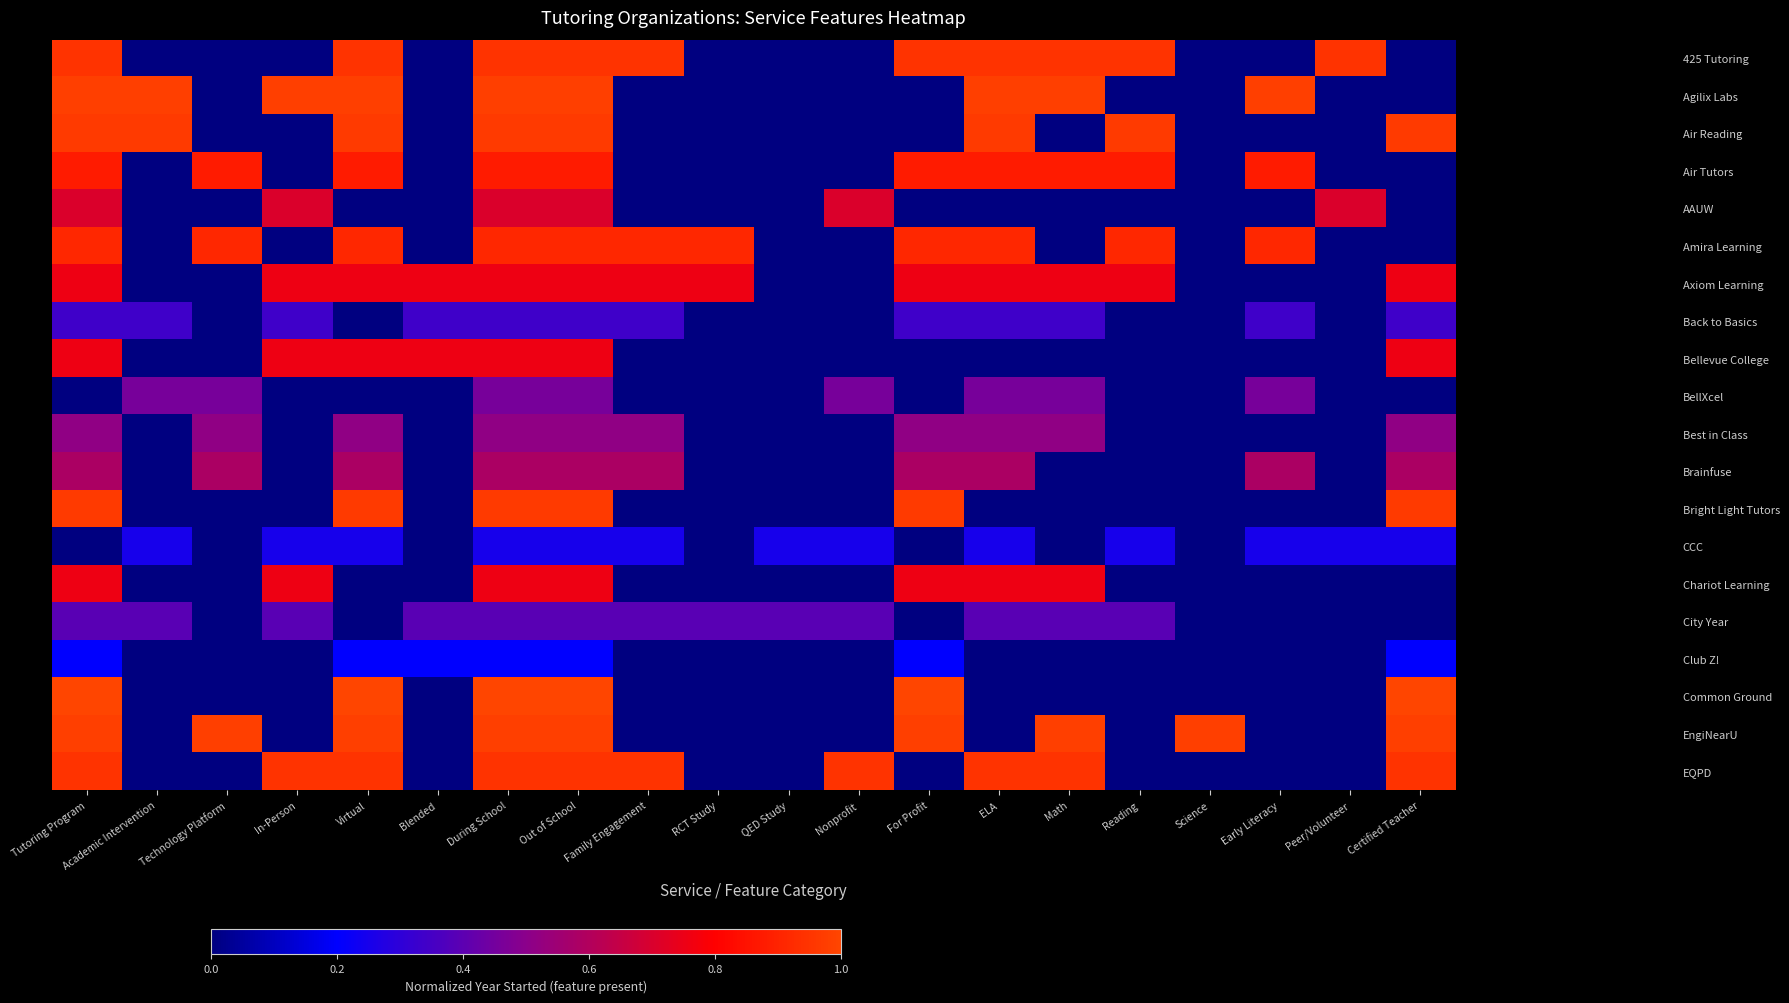

At how many categories does at least one series exceed 0?

20